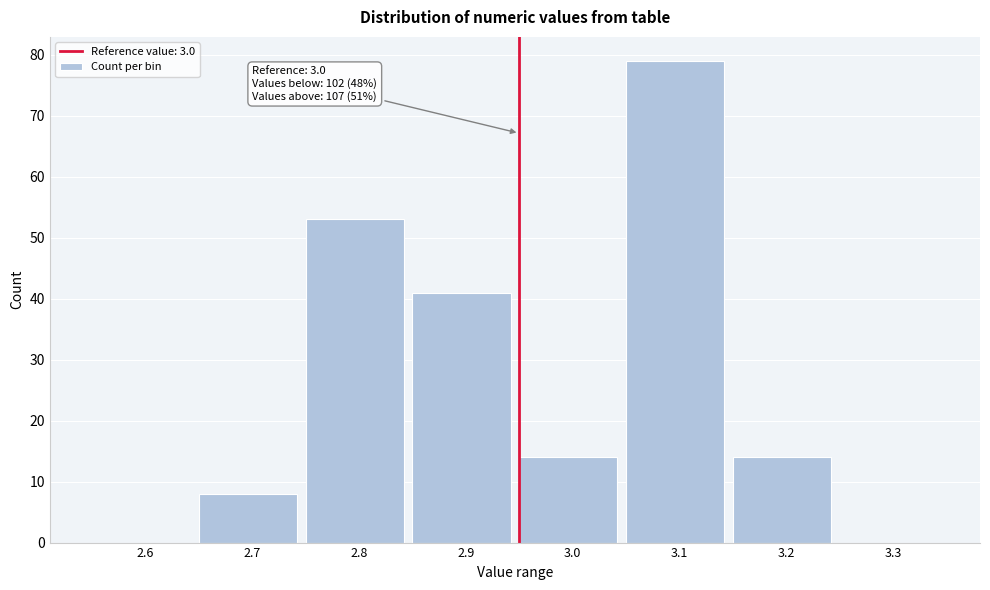

Reading left to right, what are all the values shown in this chart?

2.6=0	2.7=8	2.8=53	2.9=41	3.0=14	3.1=79	3.2=14	3.3=0